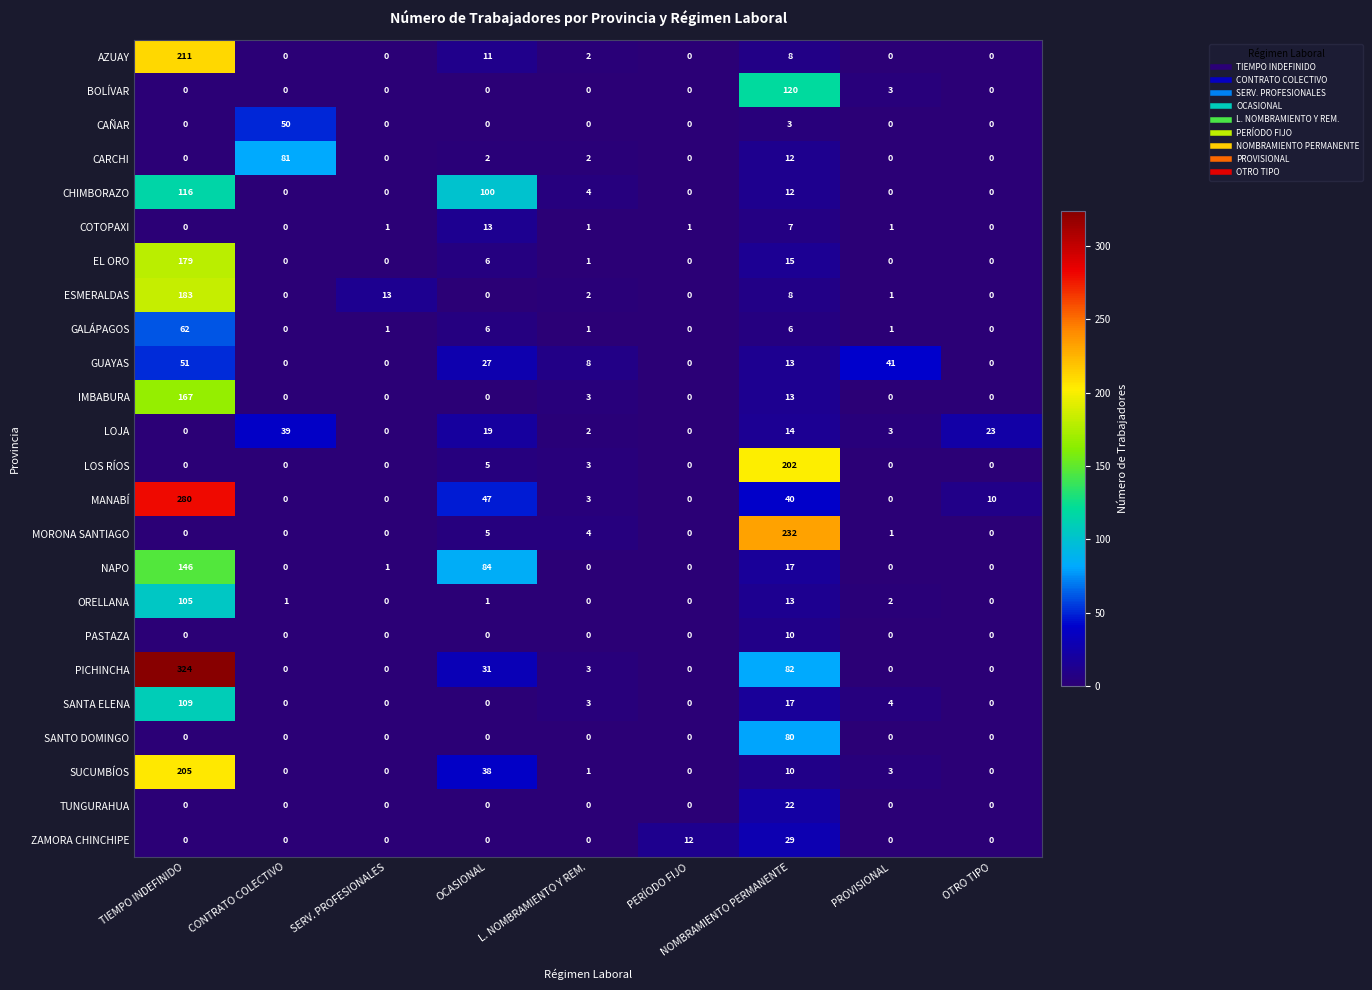

Is it true that SANTA ELENA equals -54 at CONTRATO COLECTIVO?

False